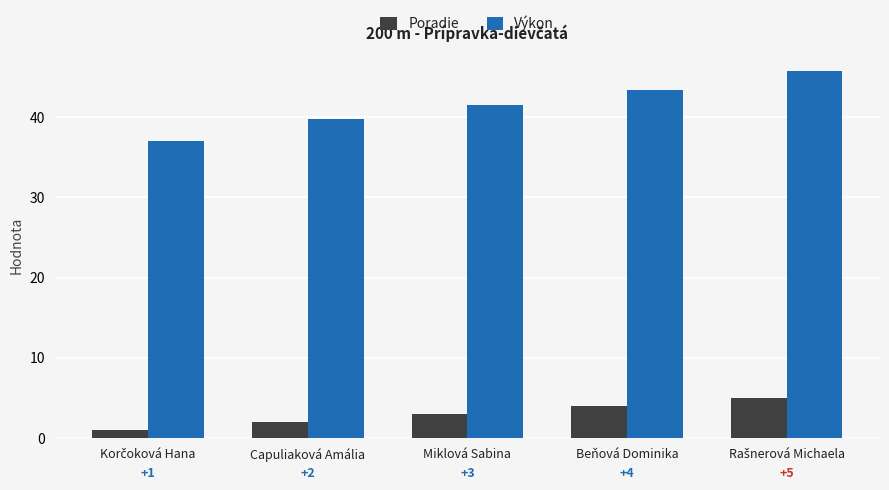

How many values in the Výkon series exceed 41?

3